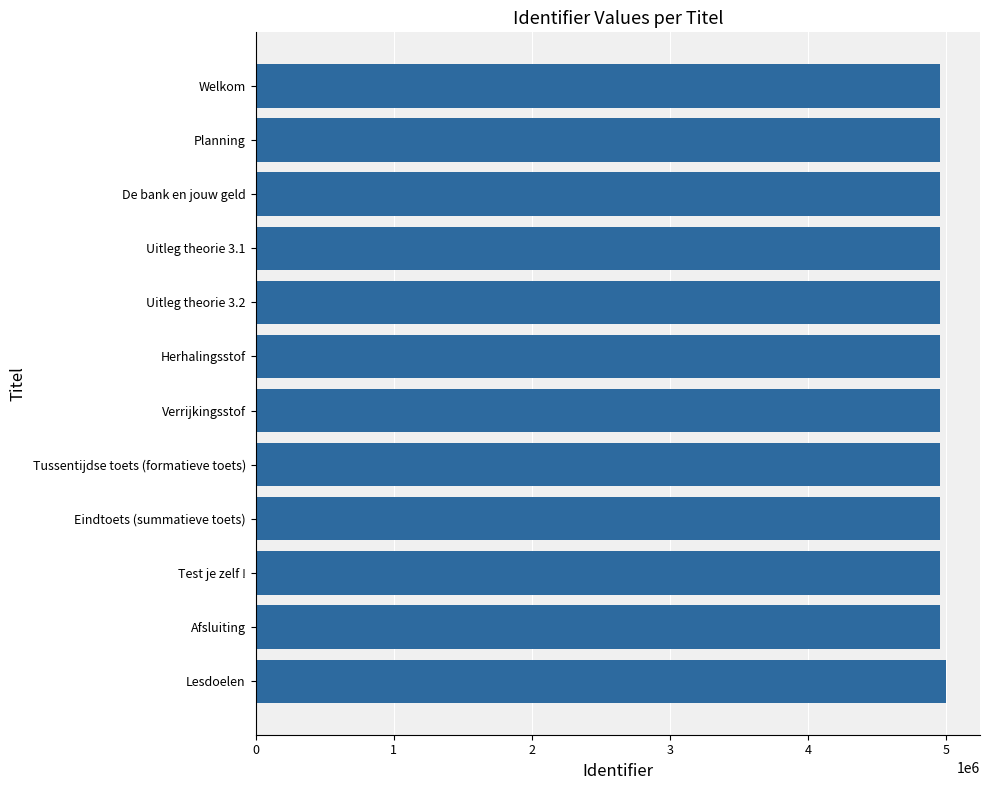

True or false: the data shows 4958472 at Afsluiting.

True